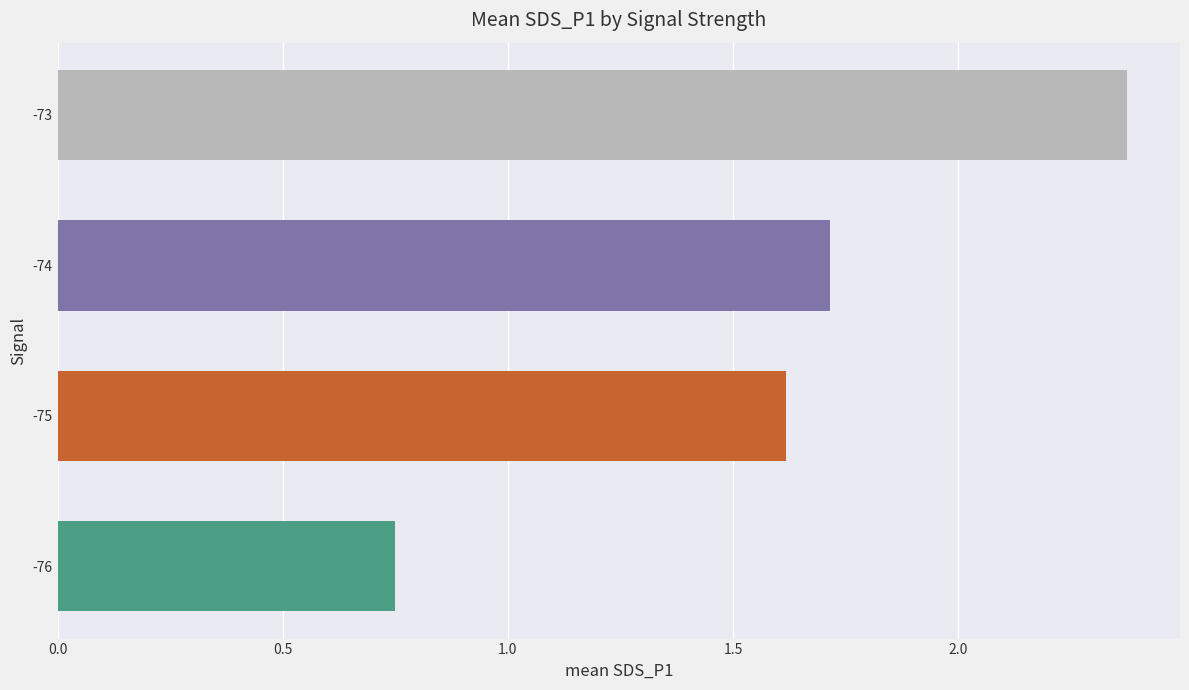

Approximately how many times larger is the value at -74 compared to -75?

1.1